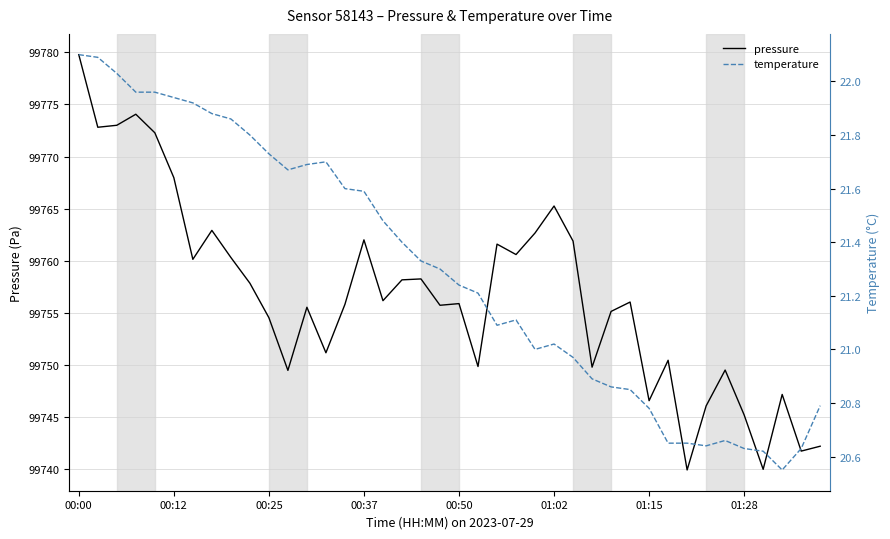

Is this an area chart (filled region under the line)?

No